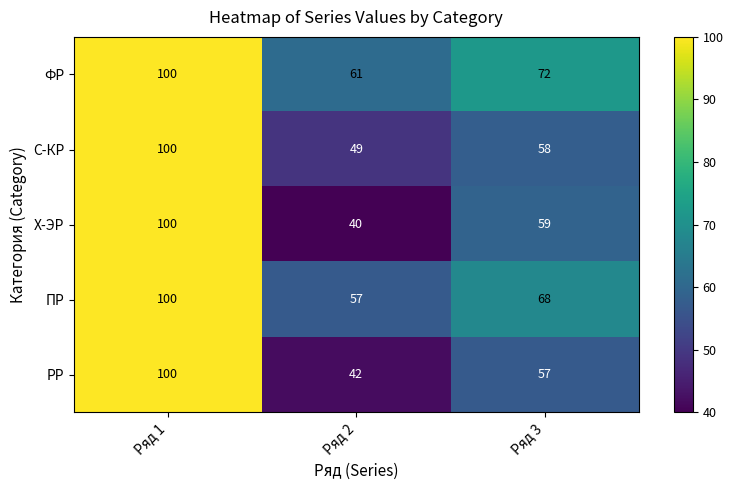

Which category has the highest value across all series?

Ряд 1